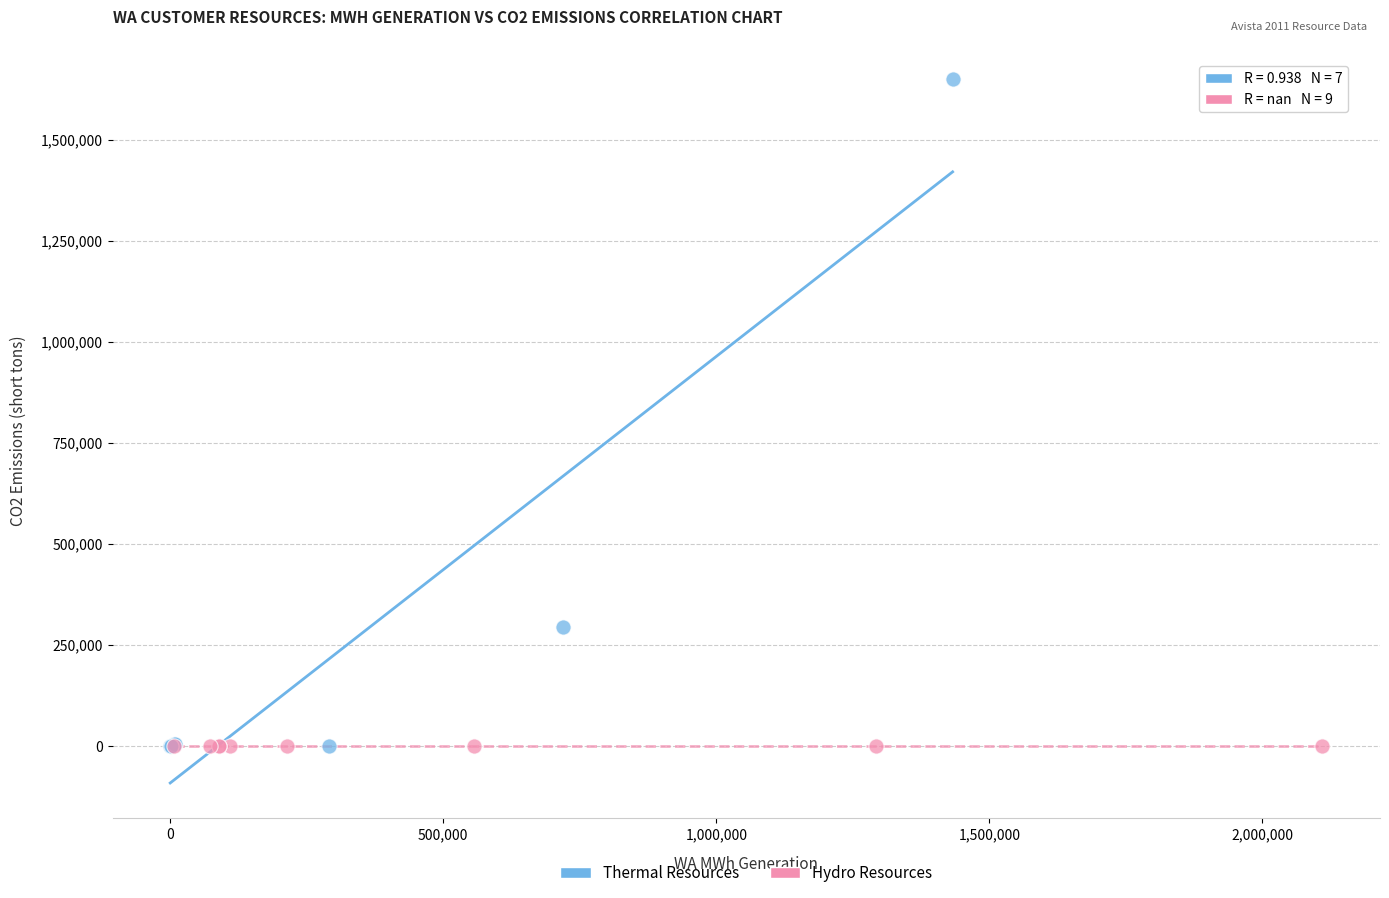

Which series reaches the maximum Y coordinate?

Thermal Resources